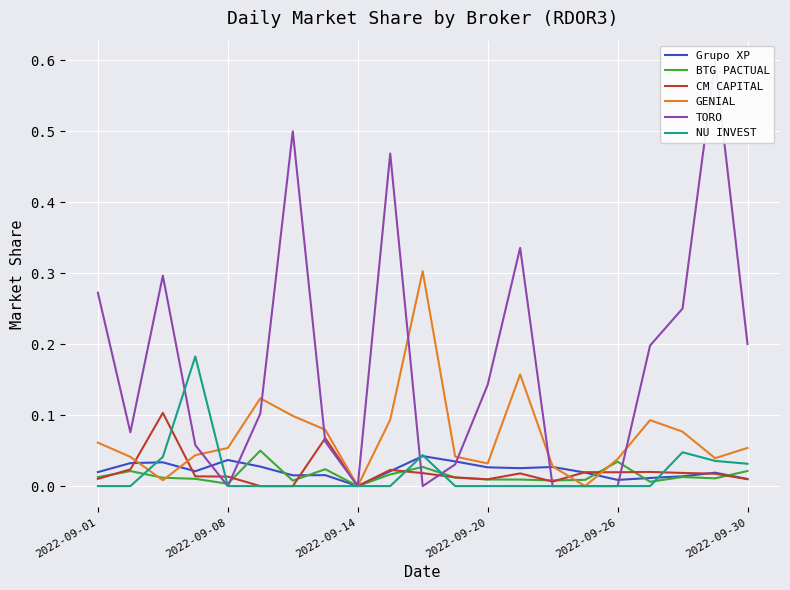

Is the value of TORO at 6 greater than the value of NU INVEST at 16?

Yes